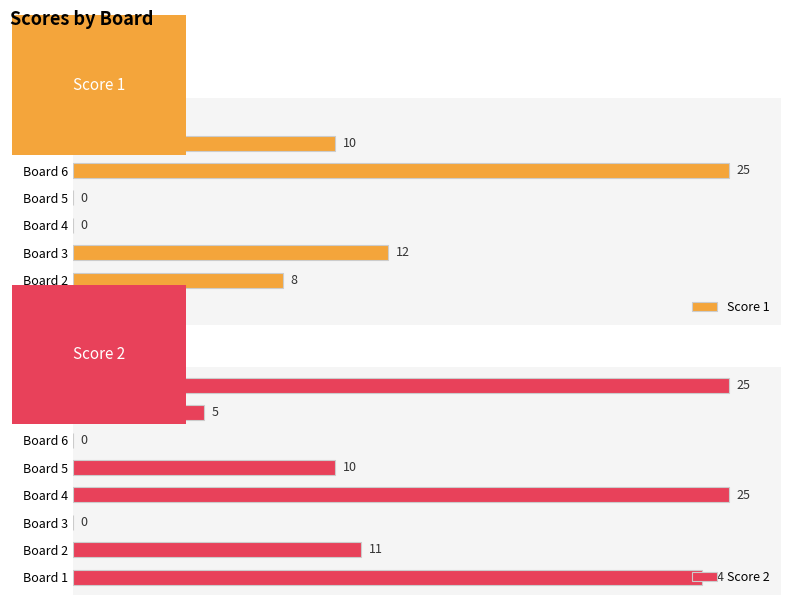

Reading left to right, list all the values displayed in this chart.

Score 1: 0	8	12	0	0	25	10	0
Score 2: 24	11	0	25	10	0	5	25